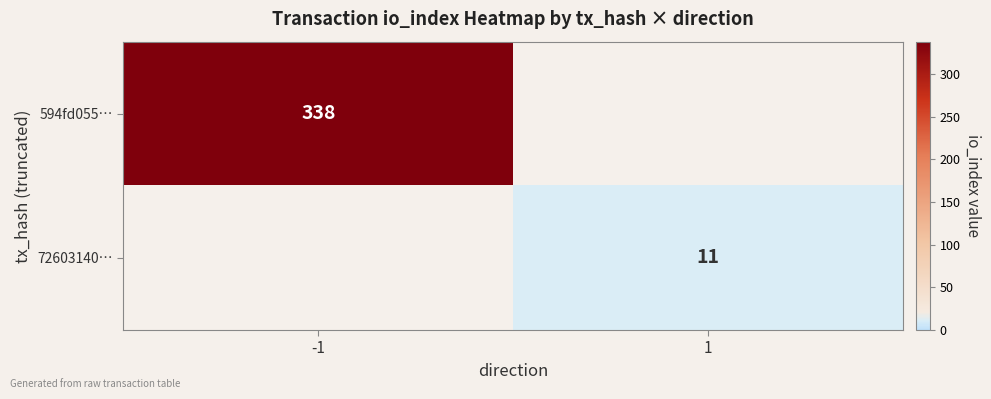

True or false: 72603140… has a value of 11 at 1.

True